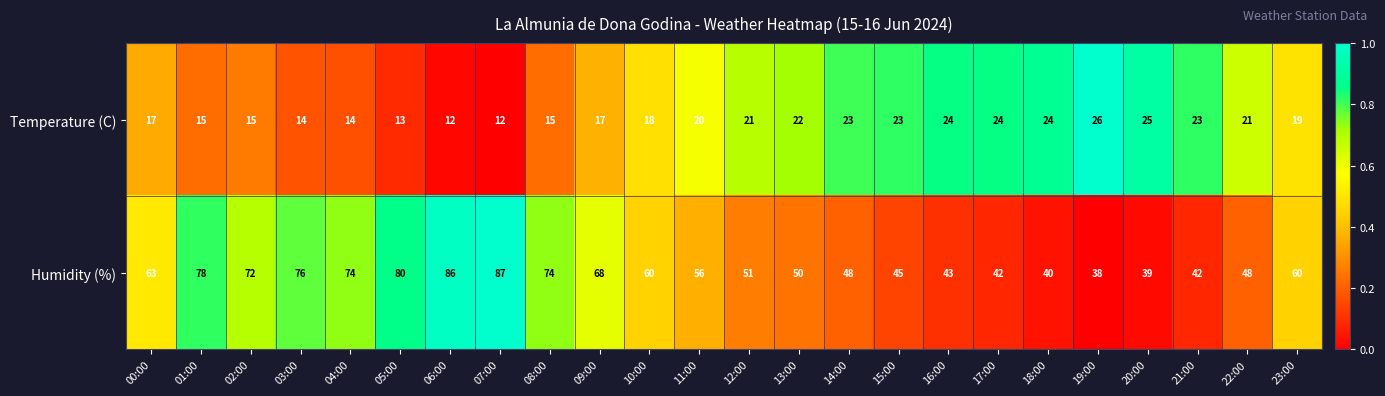

Is it true that Temperature (C) equals 14 at 12:00?

False